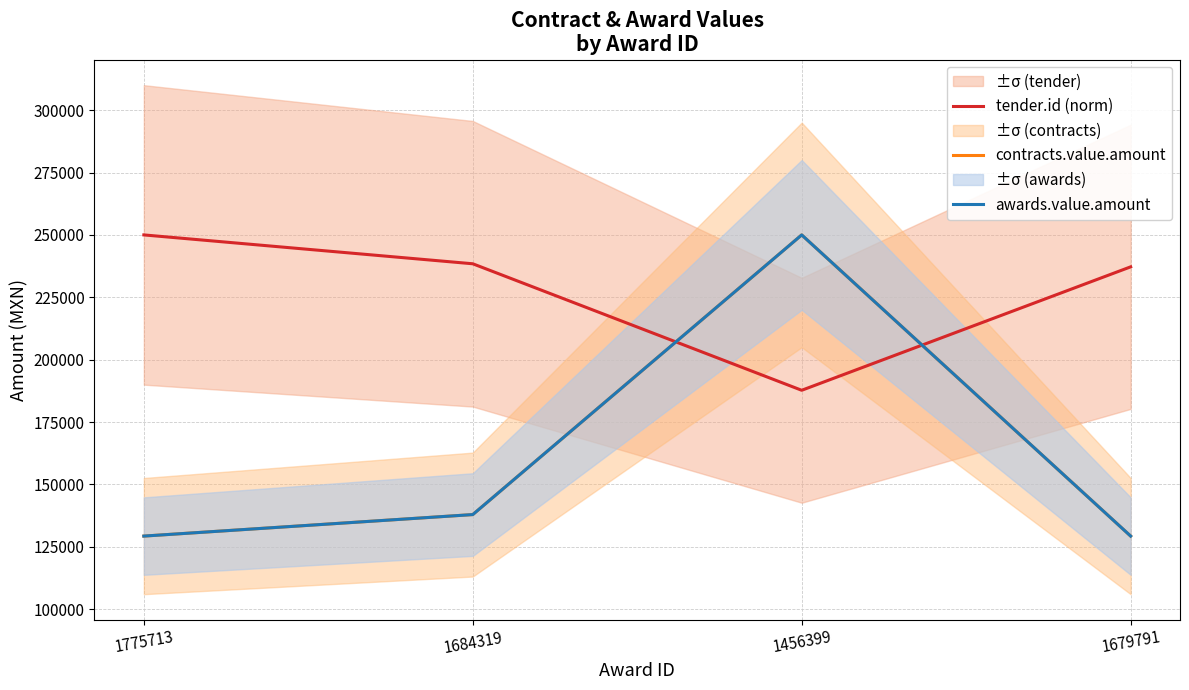

How many categories are shown in the chart?

4